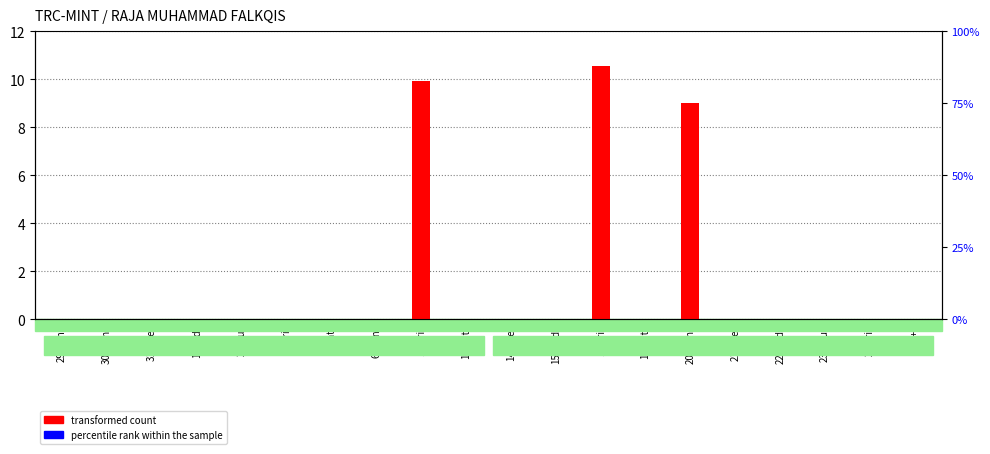

Which label corresponds to the largest value in the chart?

17-Fri